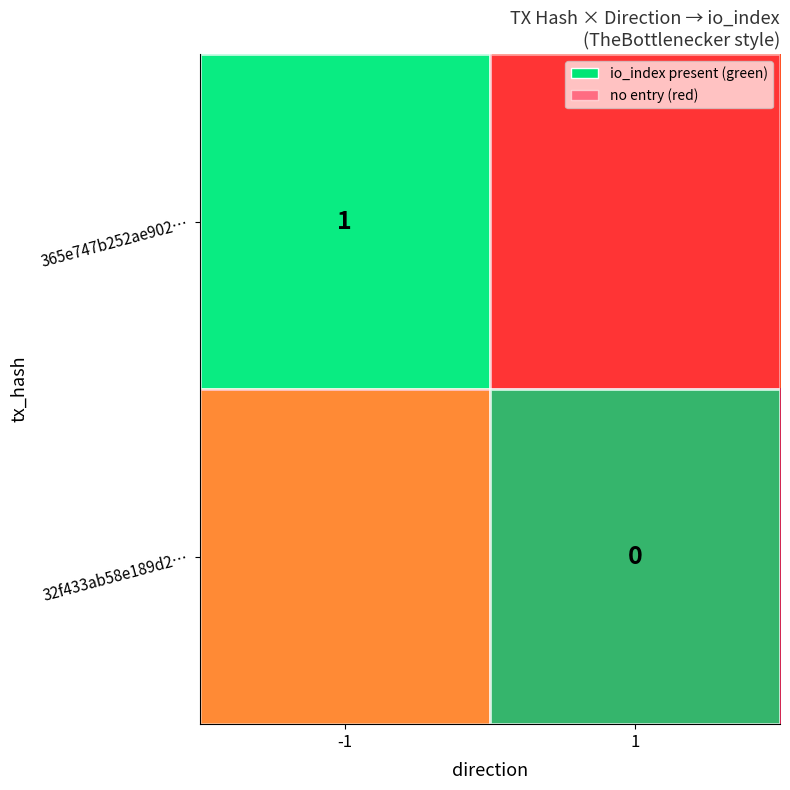

The 365e747b252ae902… series shows 0.2 at -1. True or false?

False